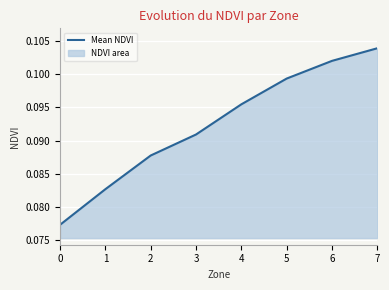

What value does the data have at 5?

0.1